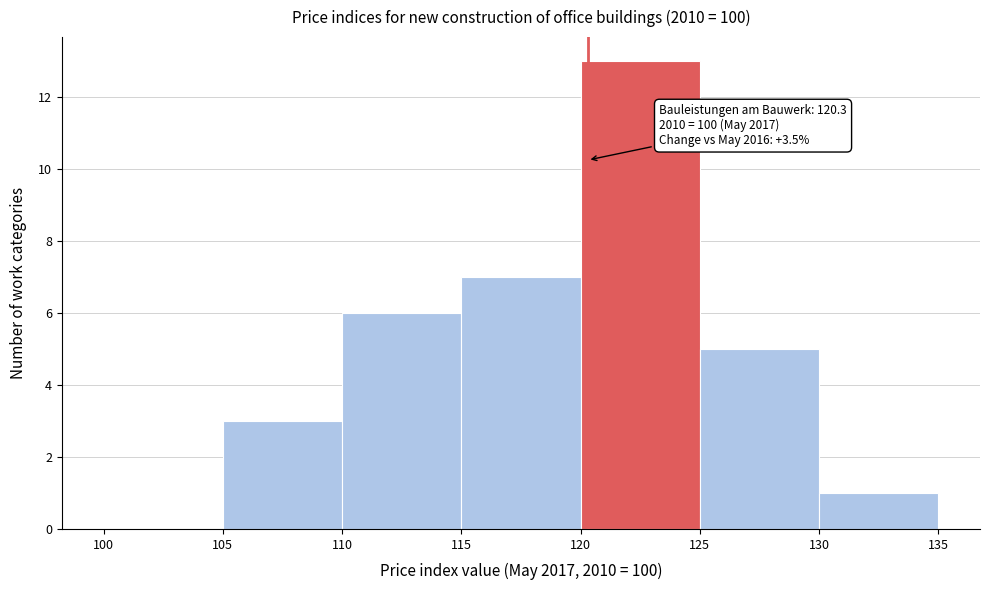

Which range on the x-axis has the tallest bar?

120 to 125